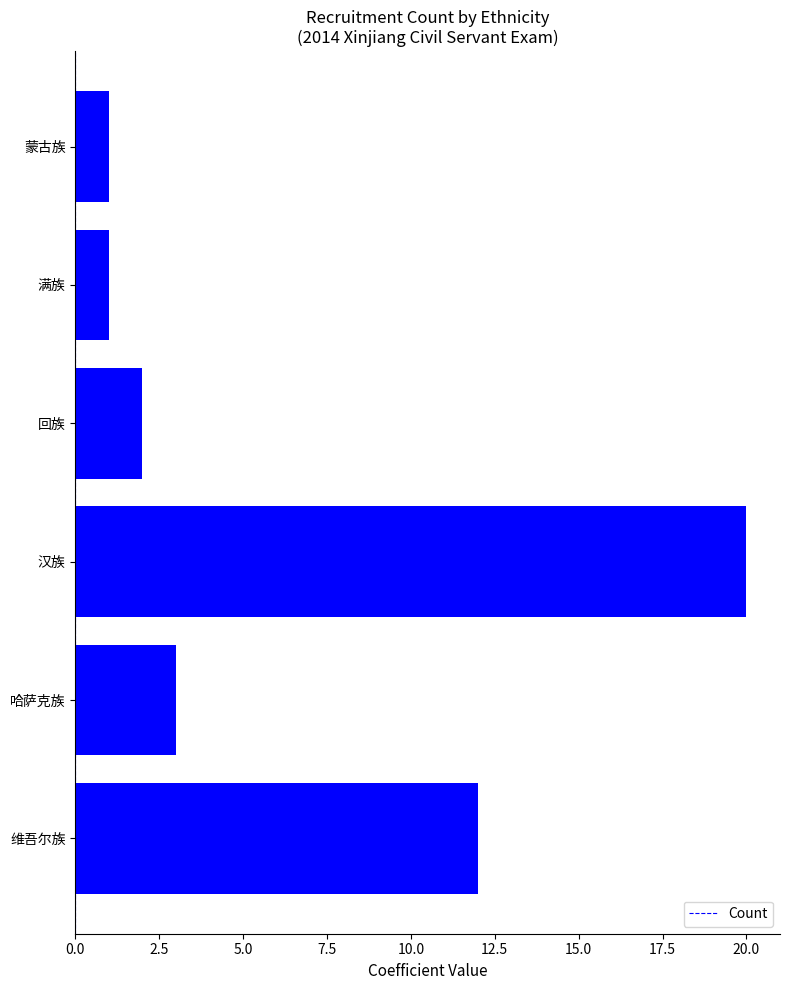

The chart shows a value of 2 at 回族. True or false?

True